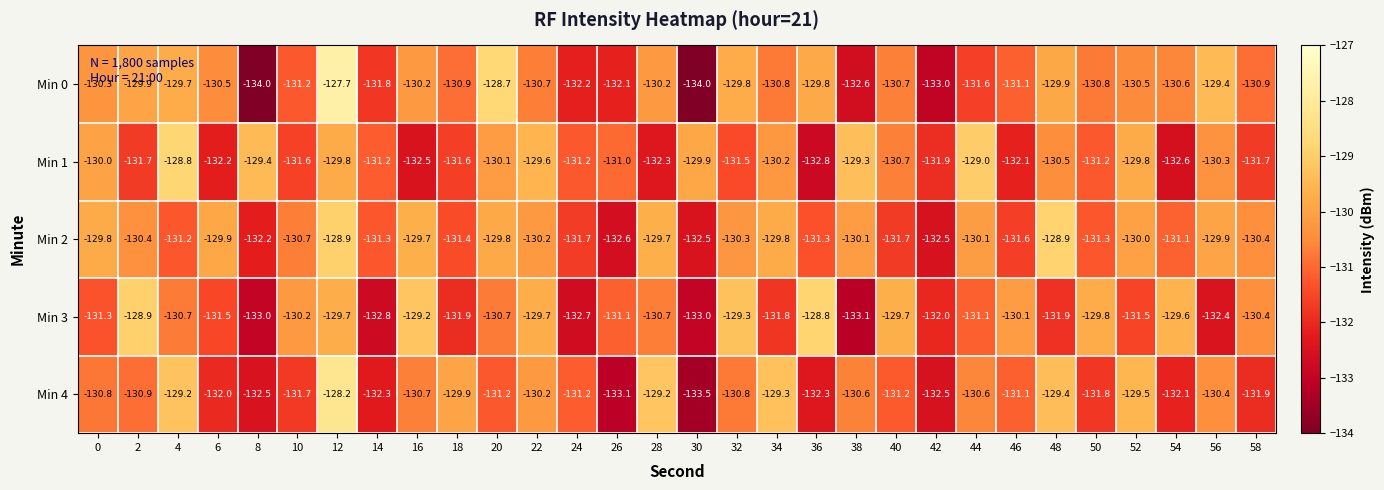

Where is Min 3 nearest to the value -130?

46